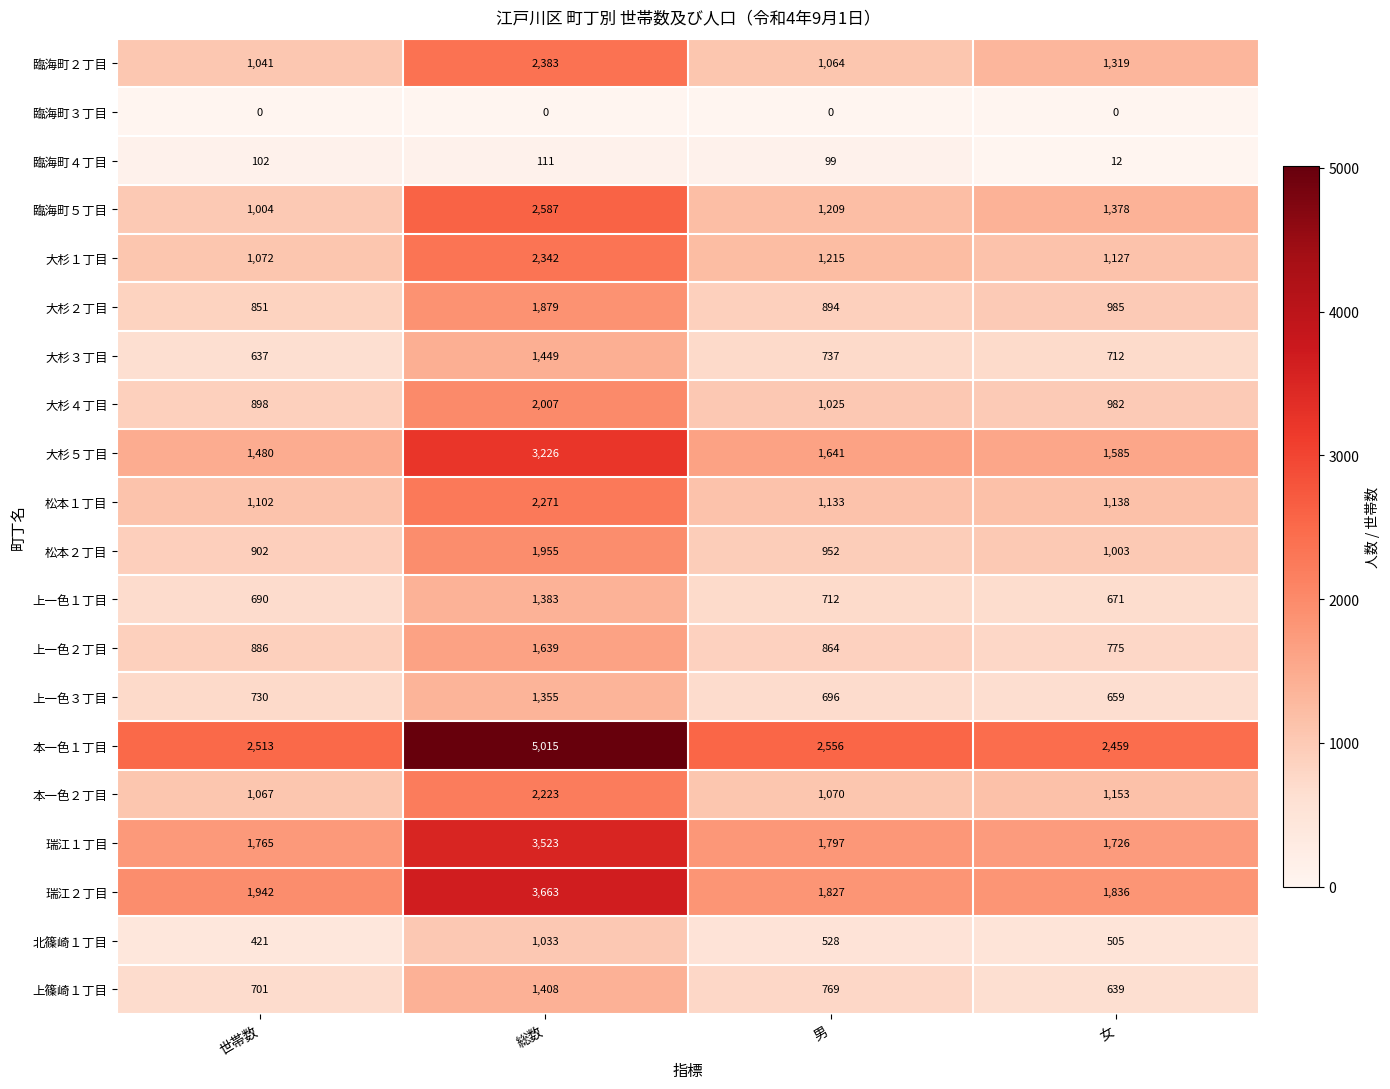

How many data points in 臨海町４丁目 are less than 102?

2